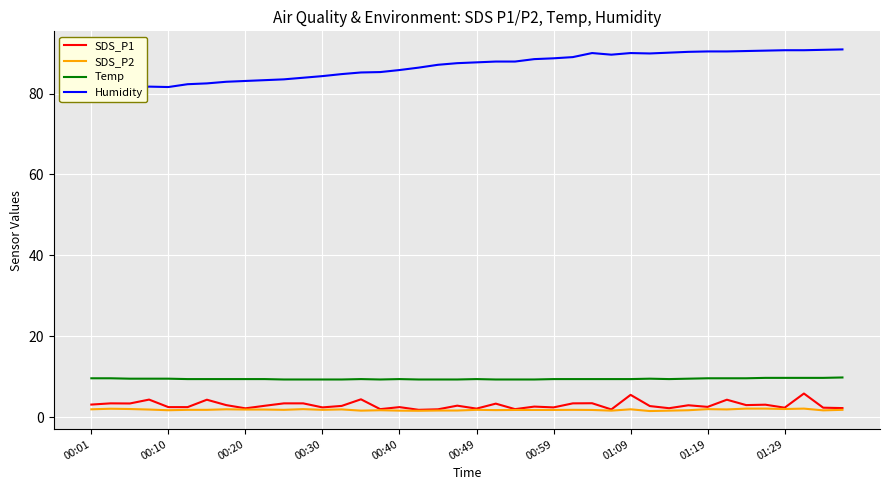

Which series has the largest range (max minus min)?

Humidity